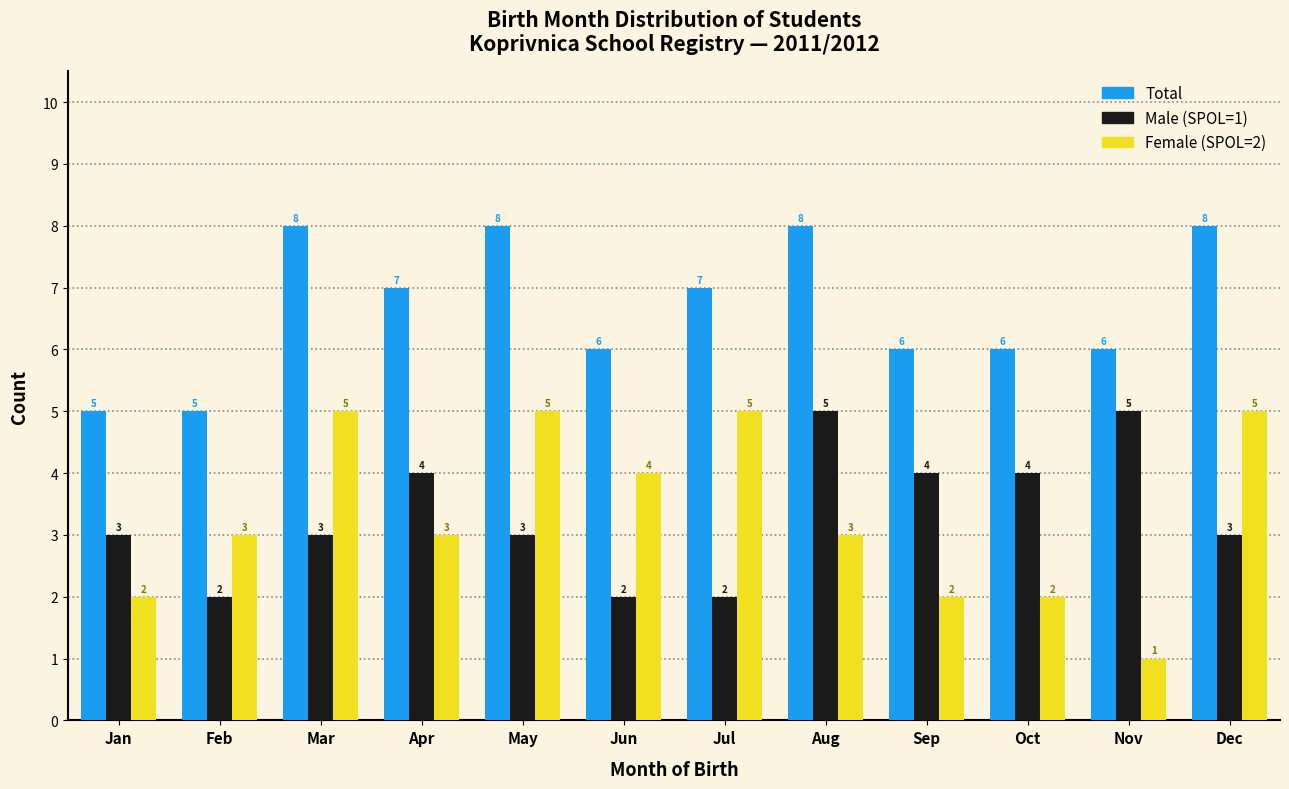

Reading left to right, transcribe all the data shown in this chart.

Total: 5	5	8	7	8	6	7	8	6	6	6	8
Male (SPOL=1): 3	2	3	4	3	2	2	5	4	4	5	3
Female (SPOL=2): 2	3	5	3	5	4	5	3	2	2	1	5